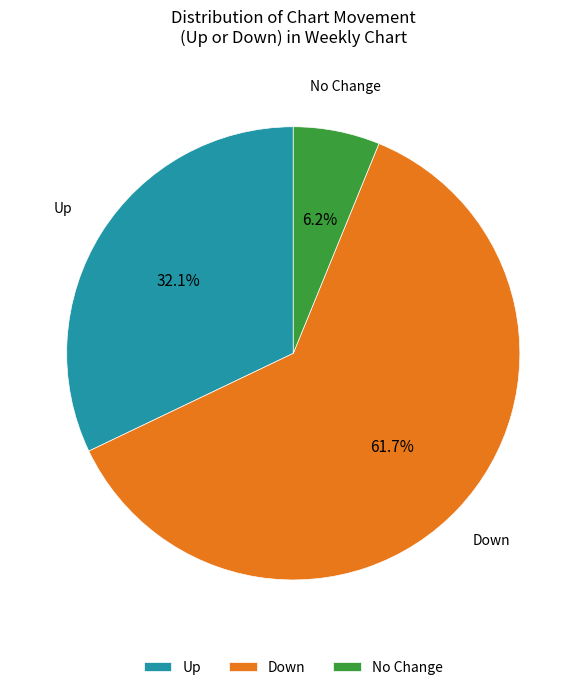

Which slice is the smallest?

No Change